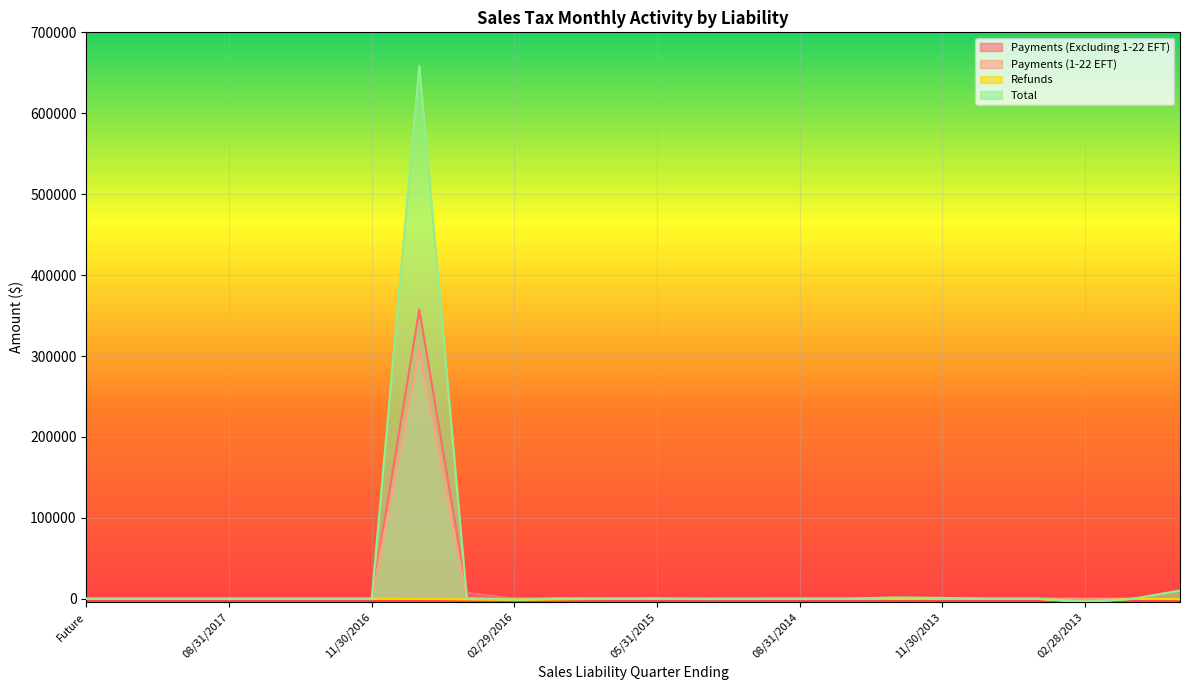

At which category does Total reach its first local valley?

02/28/2018